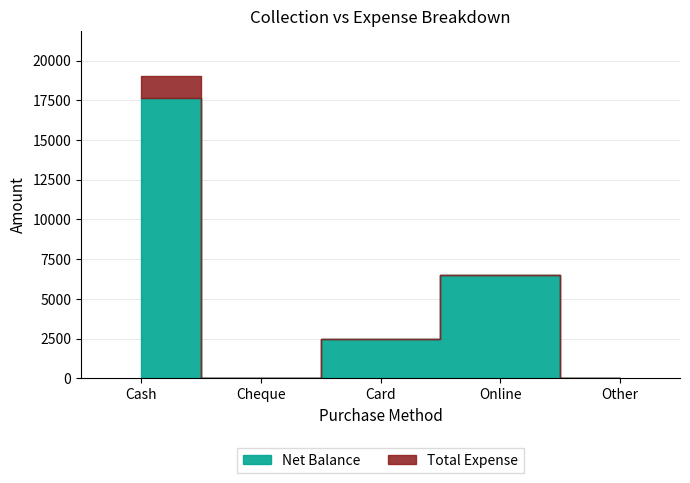

What is the highest value of the Total Expense series?

1350